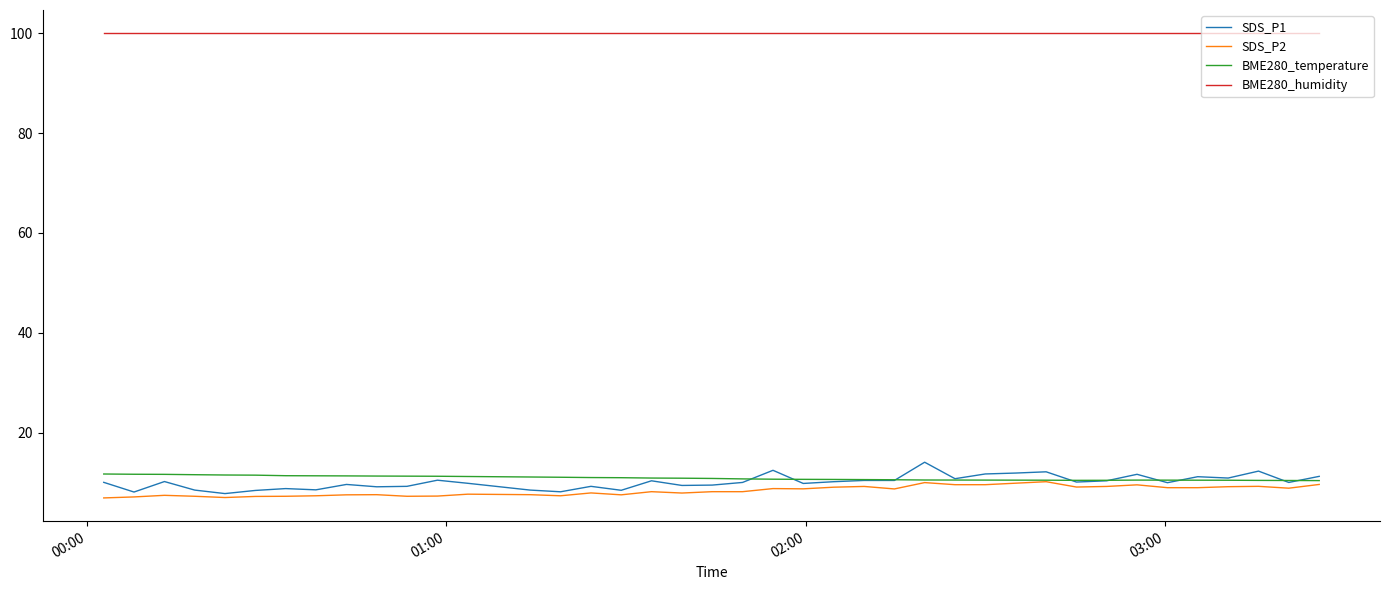

What is the highest value of the BME280_humidity series?

100.0